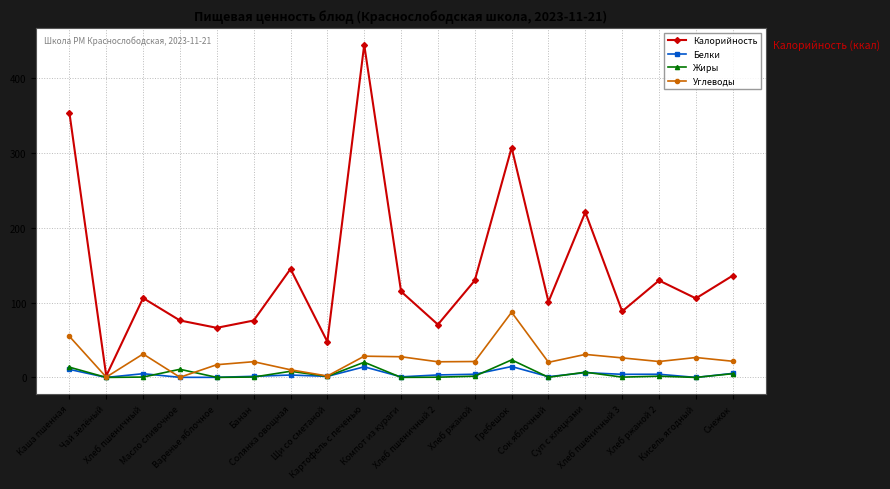

What is the label of the 14th point from the right?

Банан